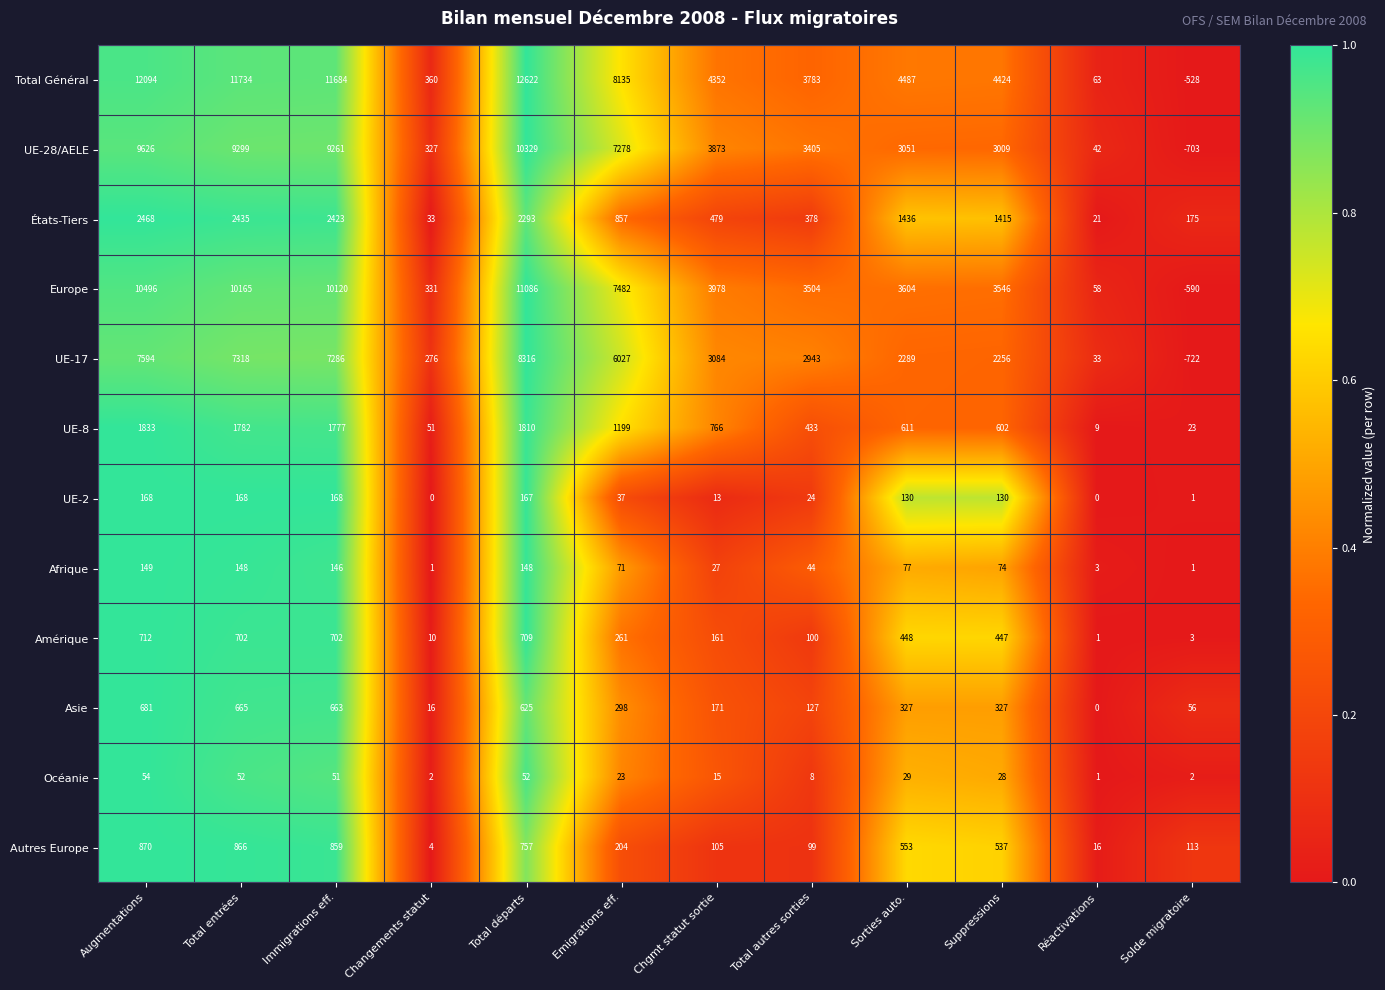

Is it true that Océanie equals 15 at Chgmt statut sortie?

True